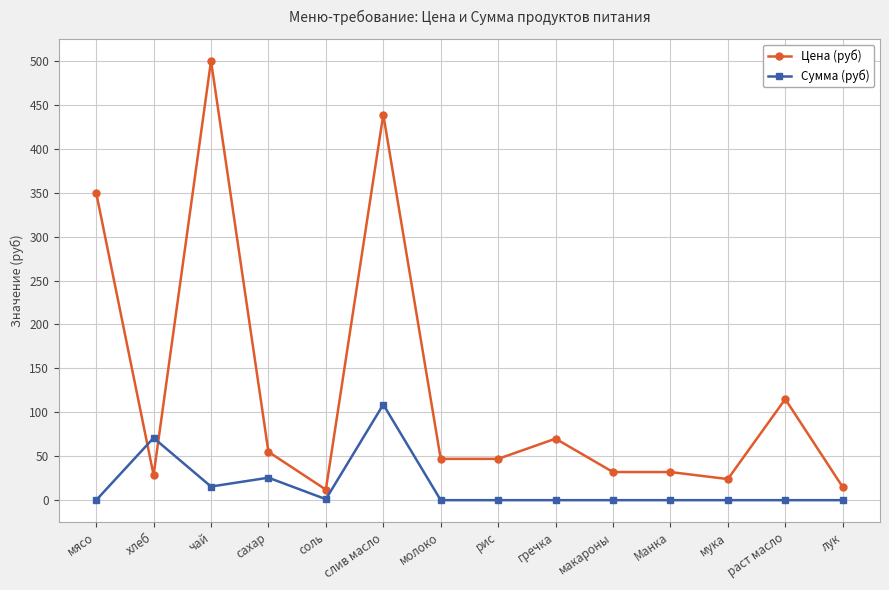

List the series in order of their peak value, highest first.

Цена (руб), Сумма (руб)